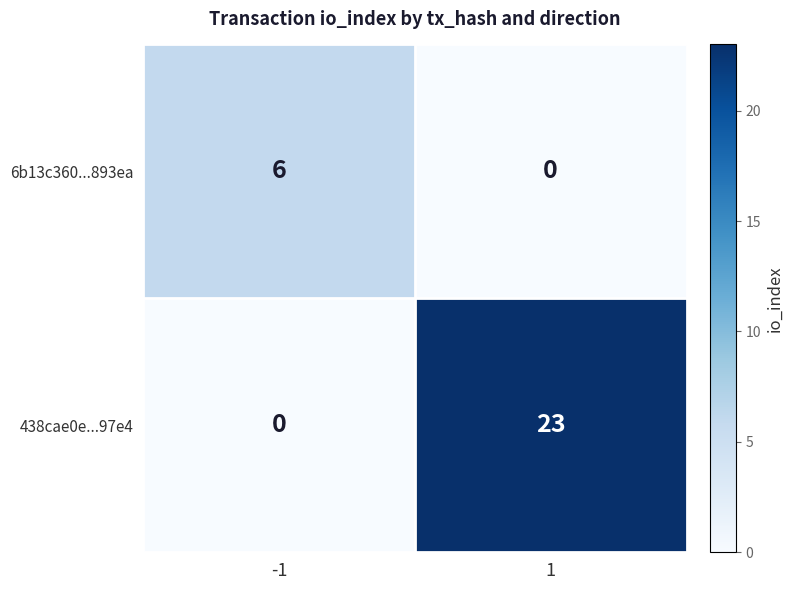

Rank the series at -1 from highest to lowest value.

6b13c360...893ea, 438cae0e...97e4